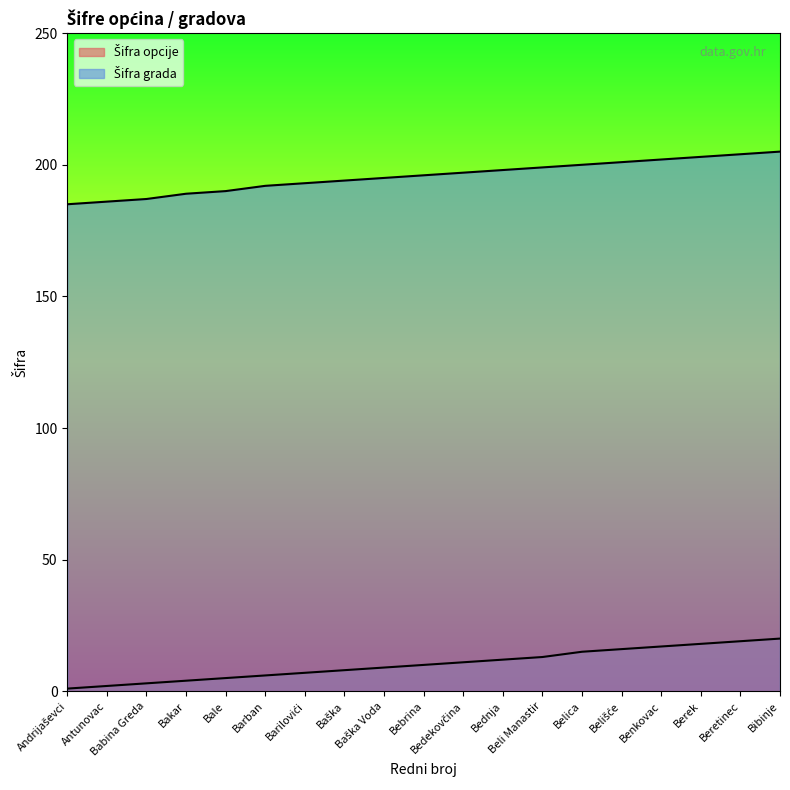

Between Bakar and Baška Voda, which series saw the biggest shift?

Šifra grada